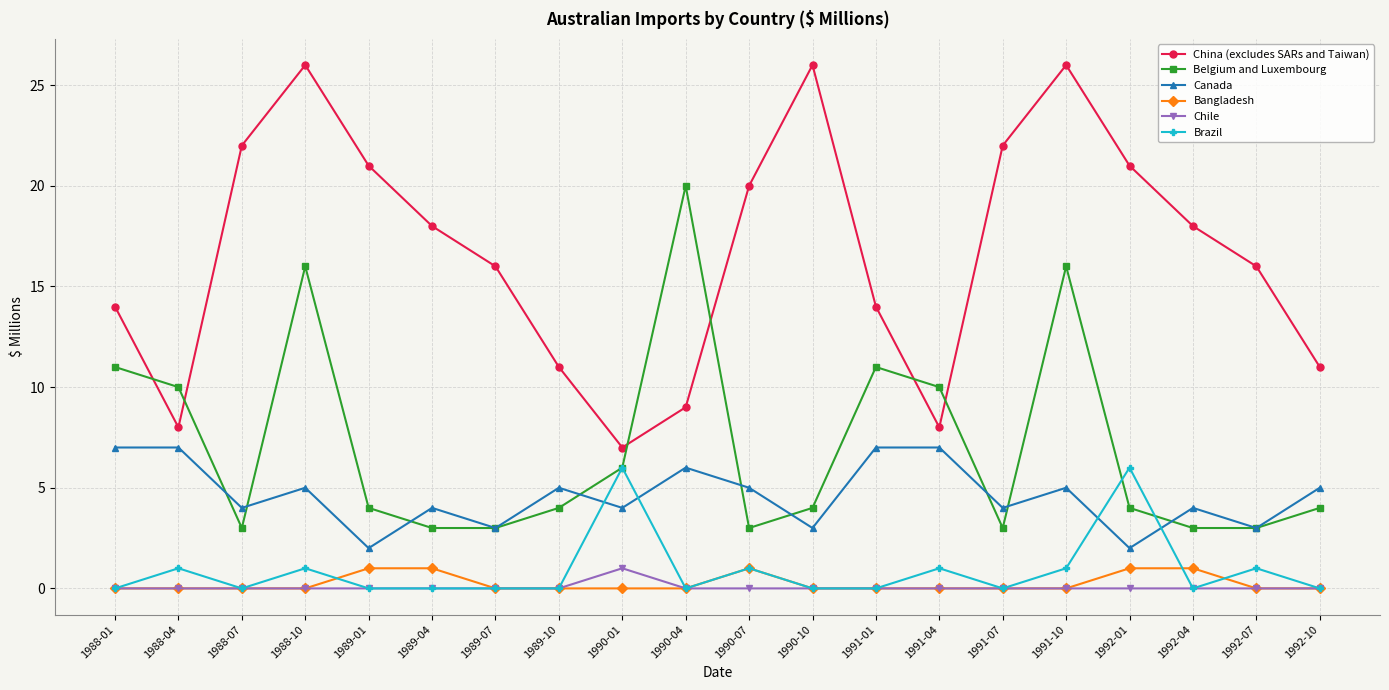

How many distinct data groups are displayed?

6